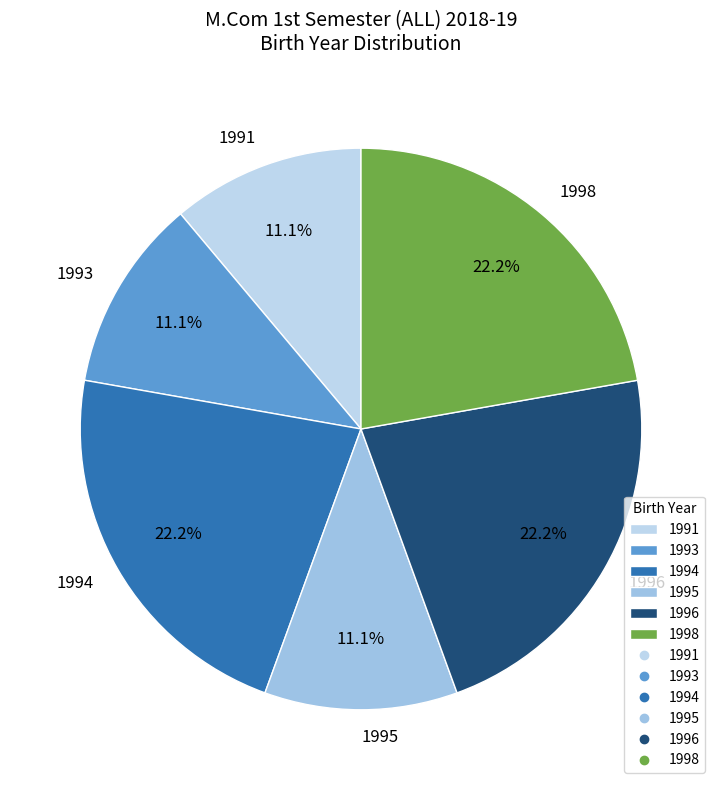

Is there any slice that represents more than half of the pie?

No